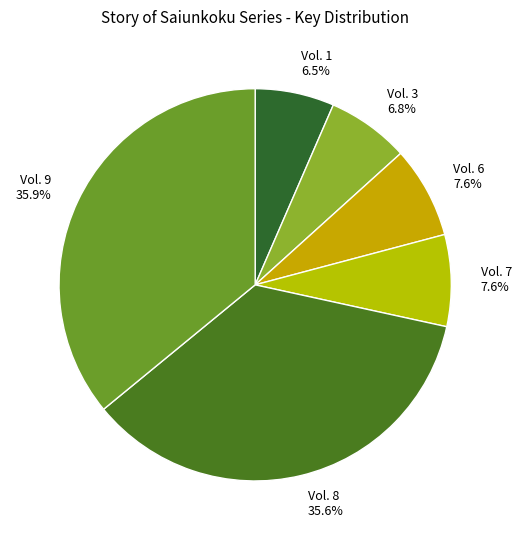

Approximately how many times larger is the value at Vol. 3 compared to Vol. 1?

1.0